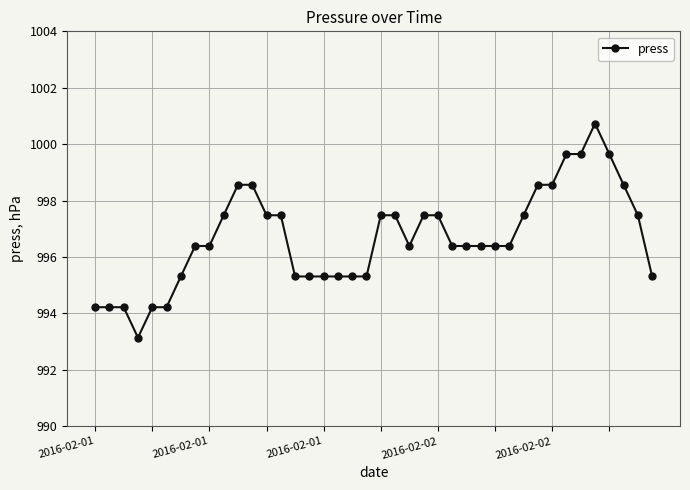

How many values are below 996?

14